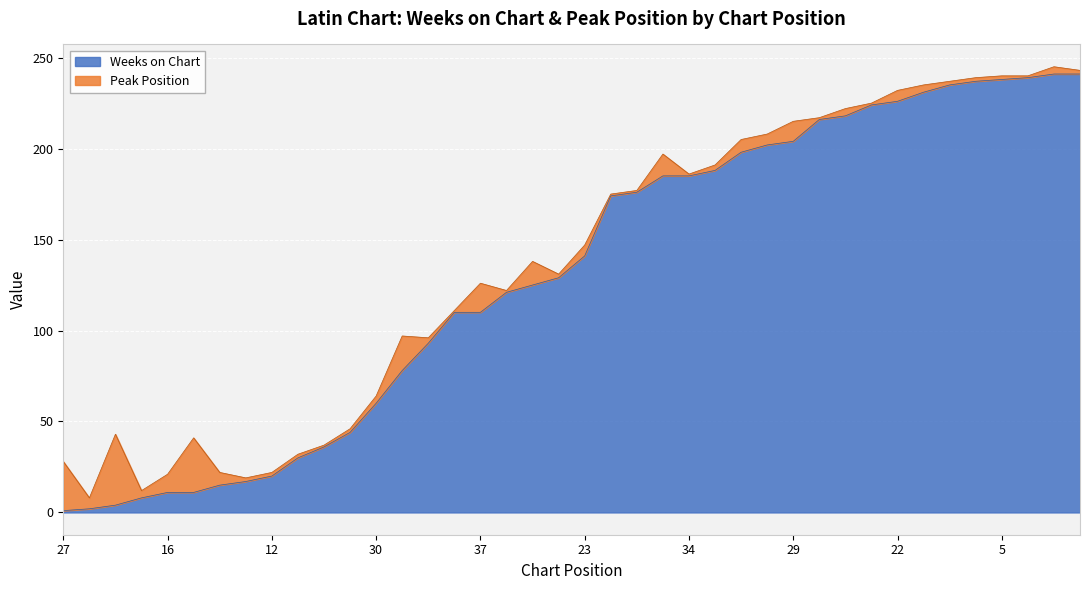

Between 16 and 20, which series saw the biggest shift?

Weeks on Chart